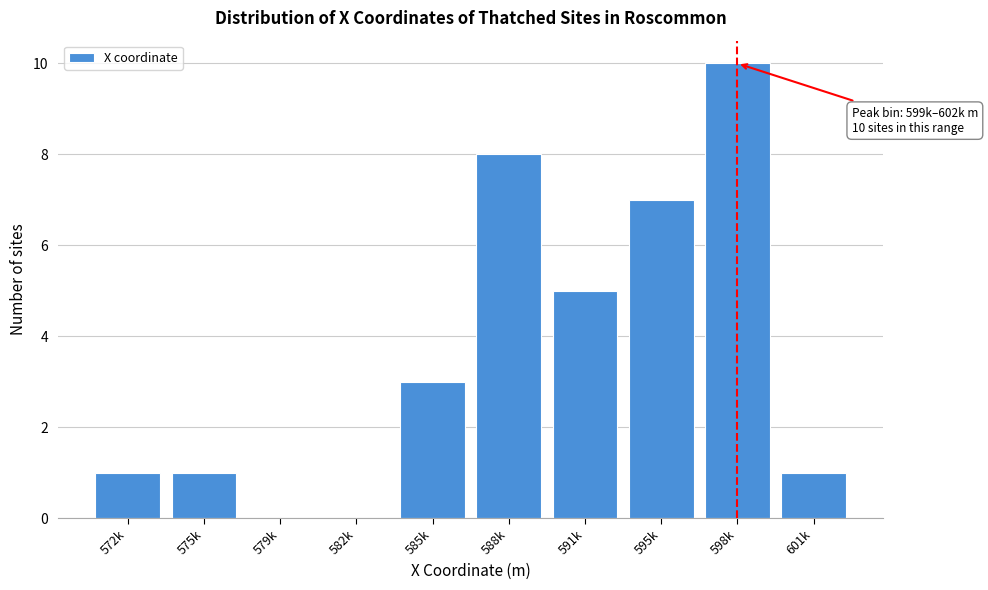

Reading left to right, list all the values displayed in this chart.

572k=1	575k=1	579k=0	582k=0	585k=3	588k=8	591k=5	595k=7	598k=10	601k=1